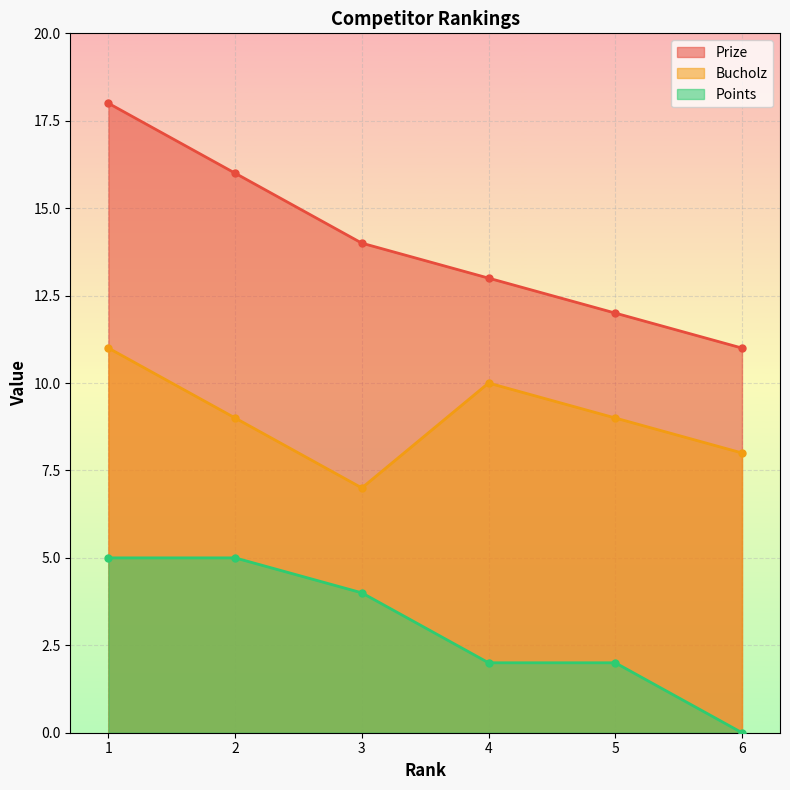

Which series has the largest total across all categories?

Prize